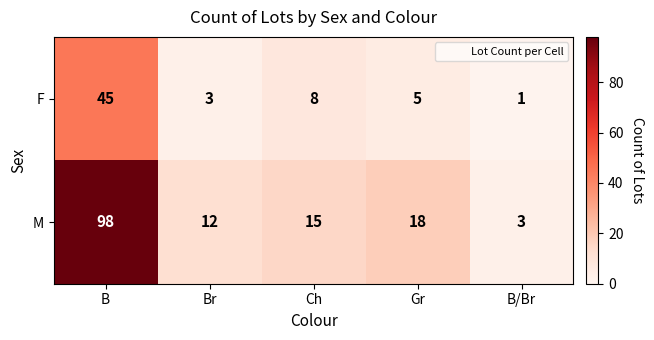

The value of F at B is 75. True or false?

False